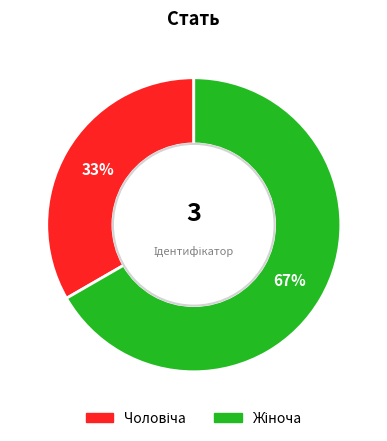

Does any single category account for the majority?

Yes